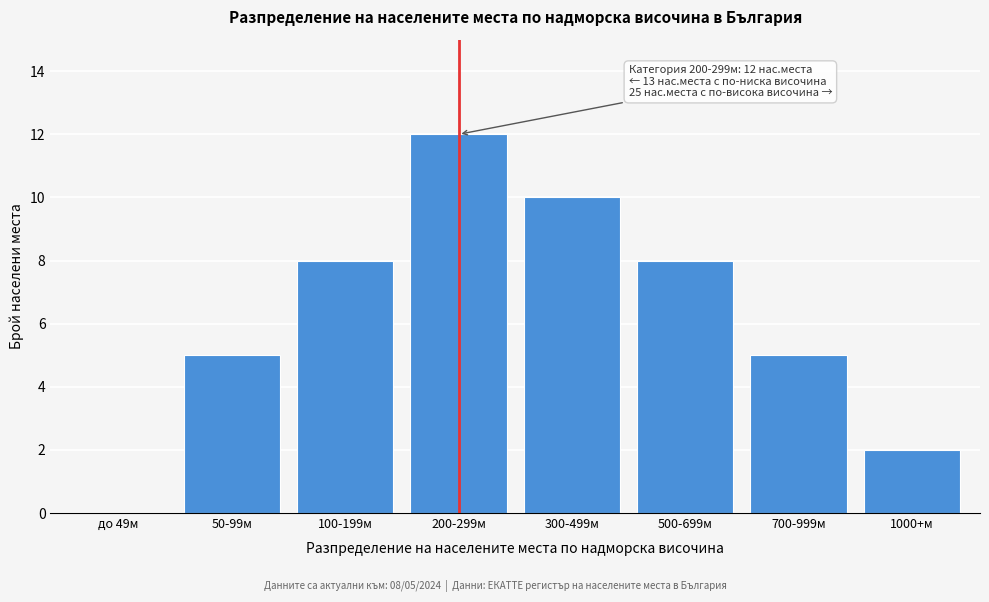

Reading right to left, extract all data points from this chart.

1000+м=2	700-999м=5	500-699м=8	300-499м=10	200-299м=12	100-199м=8	50-99м=5	до 49м=0